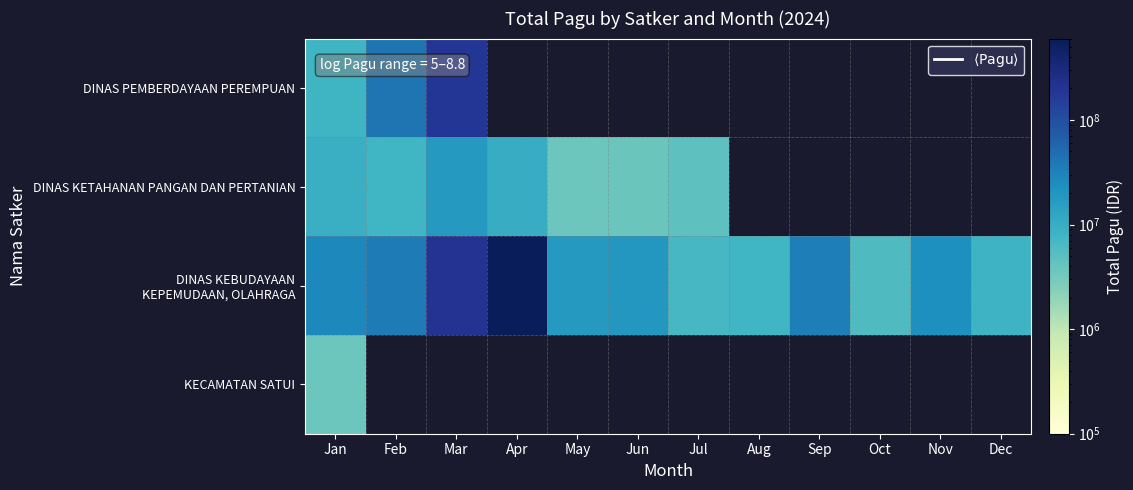

Rank the categories by DINAS KEBUDAYAAN KEPEMUDAAN, OLAHRAGA value from lowest to highest.

Oct, Jul, Aug, Dec, May, Jun, Nov, Jan, Sep, Feb, Mar, Apr